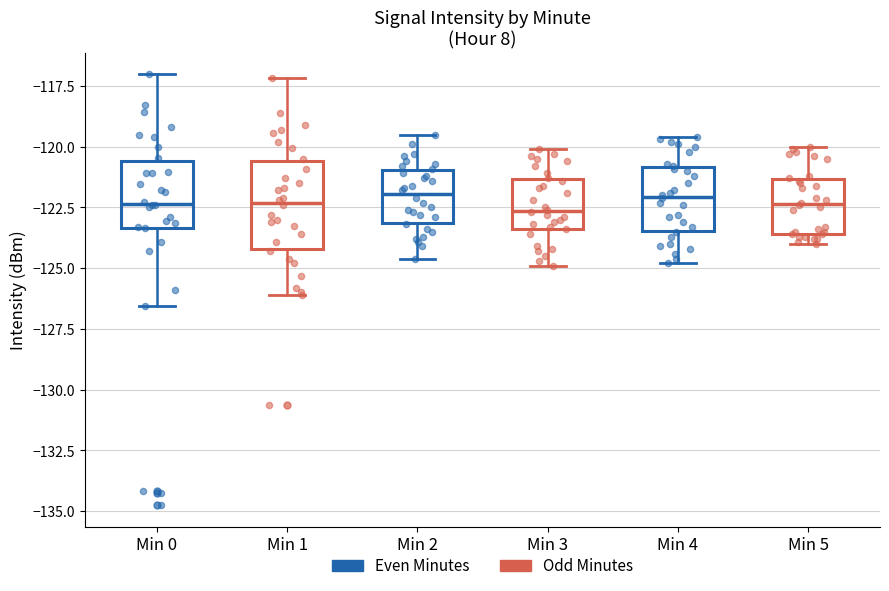

Reading left to right, transcribe this box plot: for each box, give where its median line is, the range the box spans, and where its two whiskers end, as read against the y-axis. The values are not printed on the chart, so give them approximately, as read against the axis.

Min 0: median -122.5, box -123.5 to -120.5, whiskers -126.5 to -117.0
Min 1: median -122.5, box -124.0 to -120.5, whiskers -126.0 to -117.0
Min 2: median -122.0, box -123.0 to -121.0, whiskers -124.5 to -119.5
Min 3: median -122.5, box -123.5 to -121.5, whiskers -125.0 to -120.0
Min 4: median -122.0, box -123.5 to -121.0, whiskers -125.0 to -119.5
Min 5: median -122.5, box -123.5 to -121.5, whiskers -124.0 to -120.0